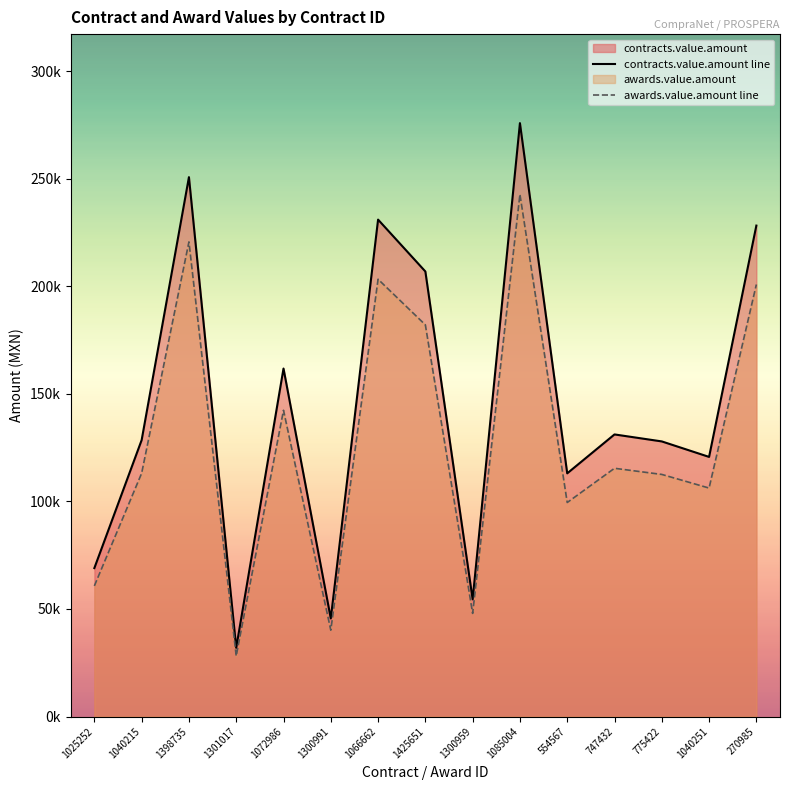

How many data points in contracts.value.amount line are less than 128520?

7